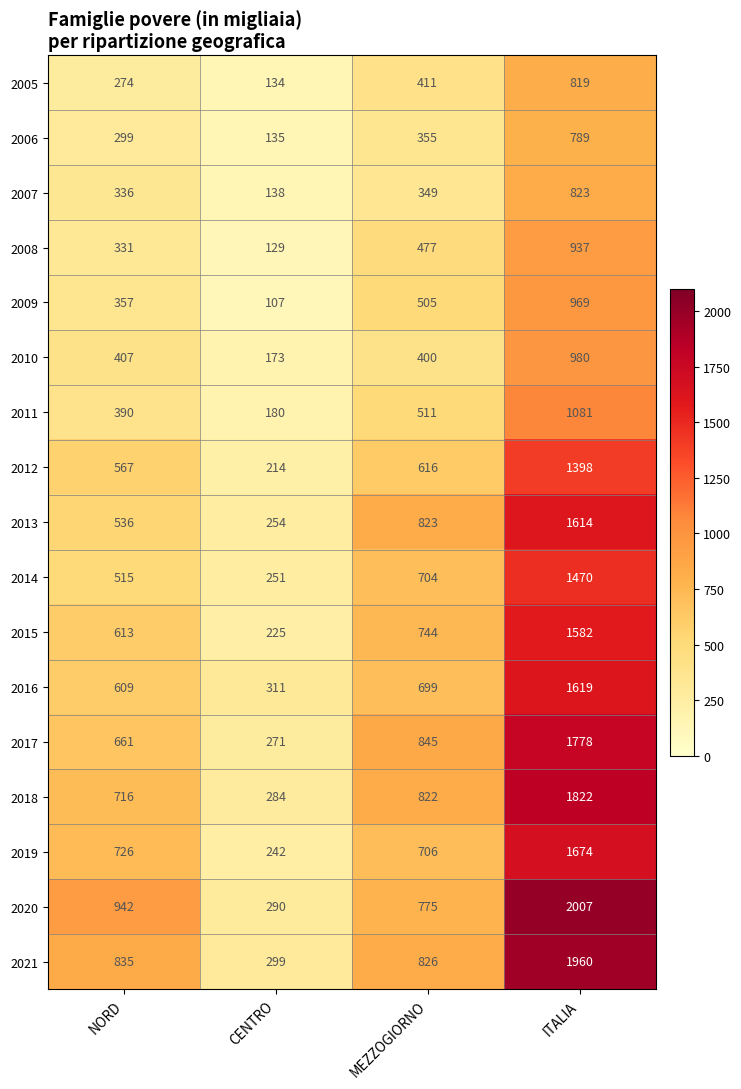

Which series has the widest spread of values?

2020